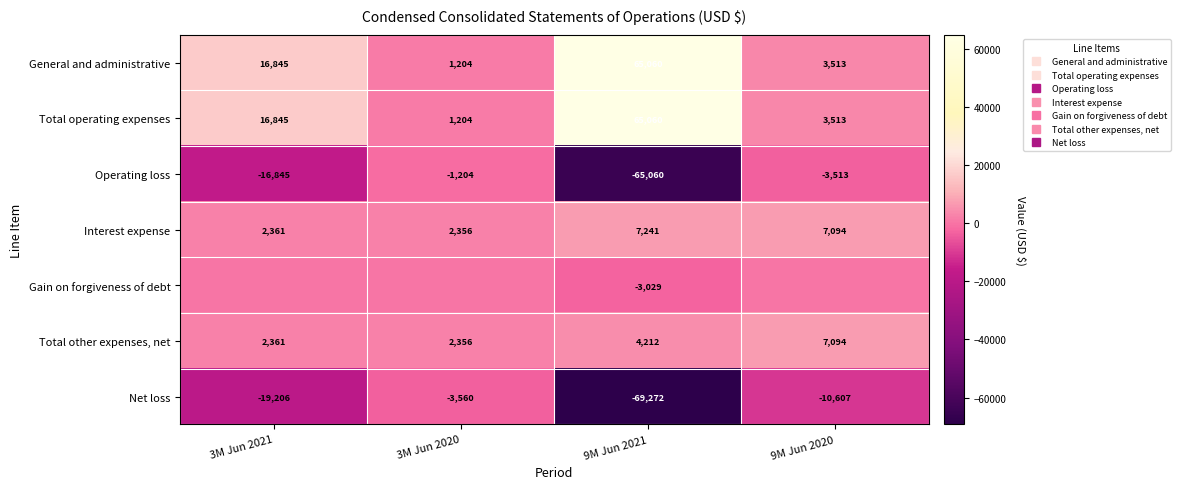

What is the highest value of the Net loss series?

-3560